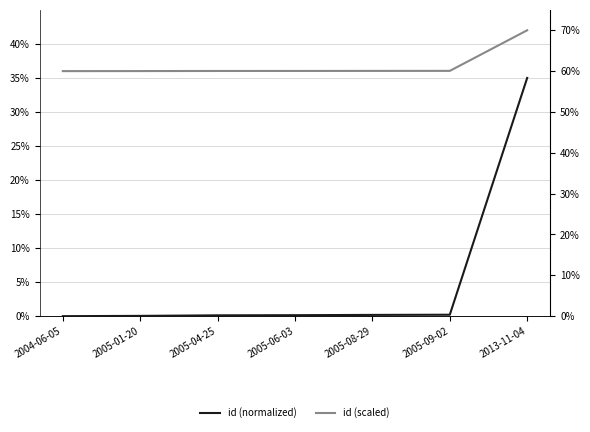

What is the total value across all series at 2013-11-04?

105.0